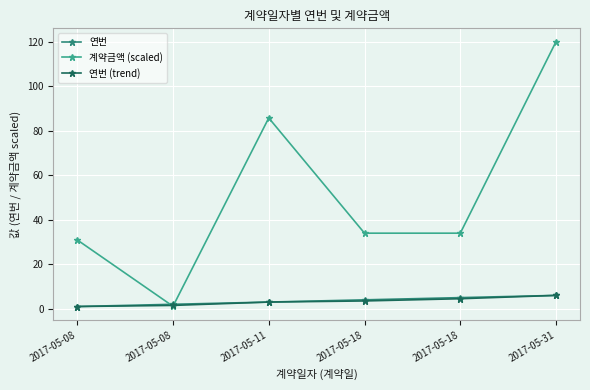

Is this an area chart (filled region under the line)?

No